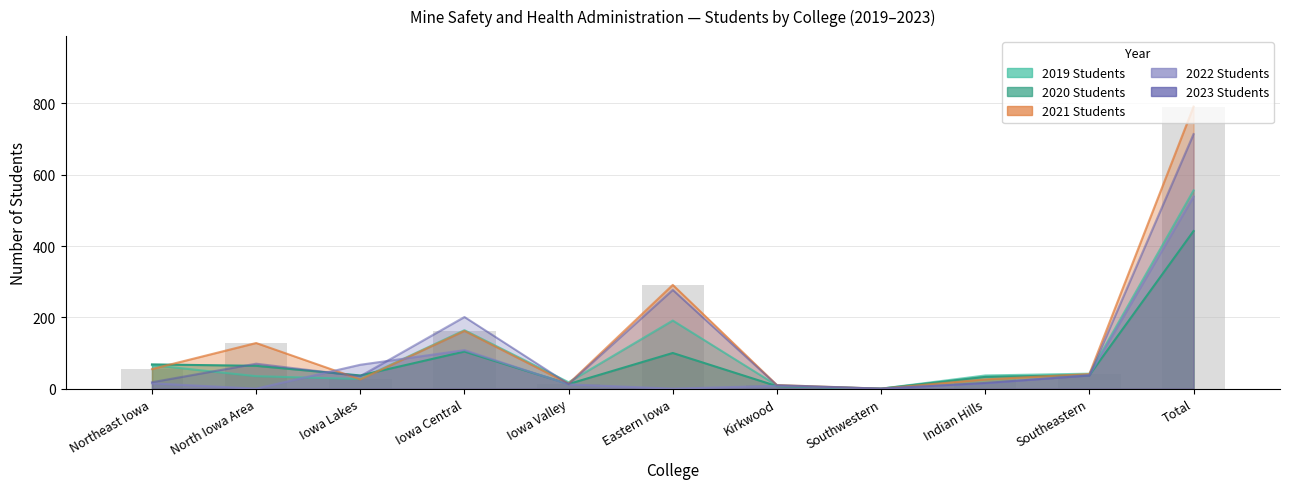

Reading right to left, what are all the values shown in this chart?

2019 Students: 556	42	37	0	9	191	18	164	27	35	66
2020 Students: 442	38	33	0	7	100	13	104	37	64	68
2021 Students: 791	41	26	0	10	291	14	162	26	128	55
2022 Students: 539	38	15	0	8	0	12	108	67	0	15
2023 Students: 714	37	16	0	10	277	13	201	35	70	18